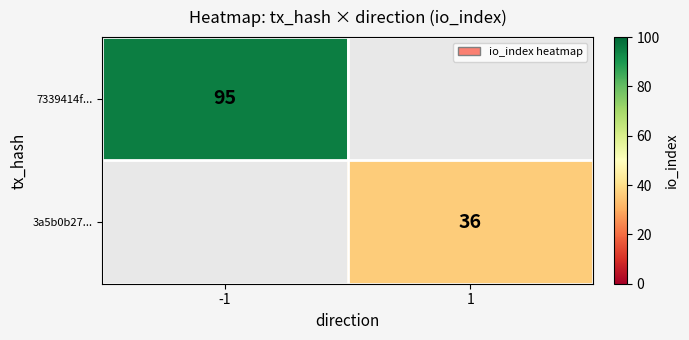

At how many categories does at least one series exceed 73?

1